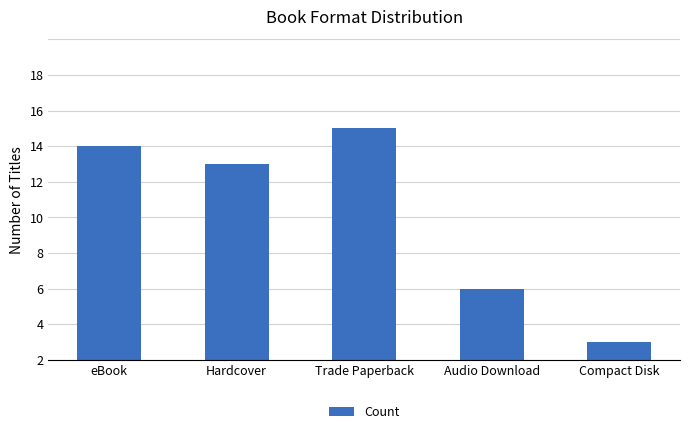

Rank the categories by value from lowest to highest.

Compact Disk, Audio Download, Hardcover, eBook, Trade Paperback